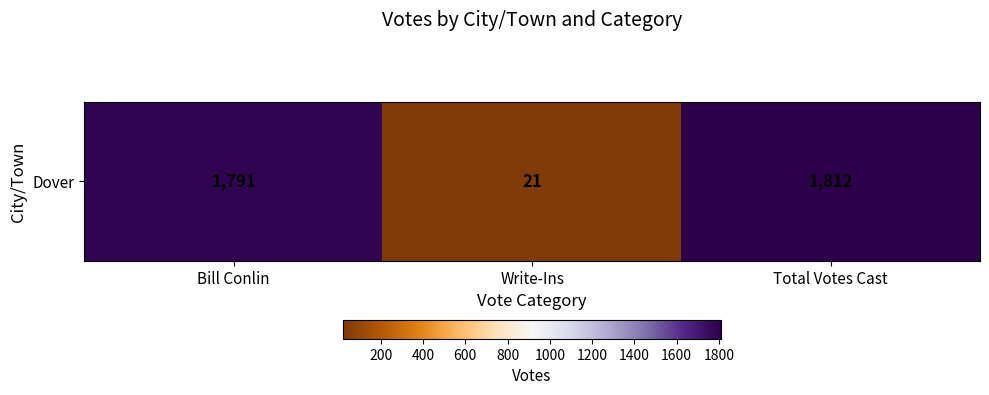

What is the difference between the maximum and second lowest values?

21